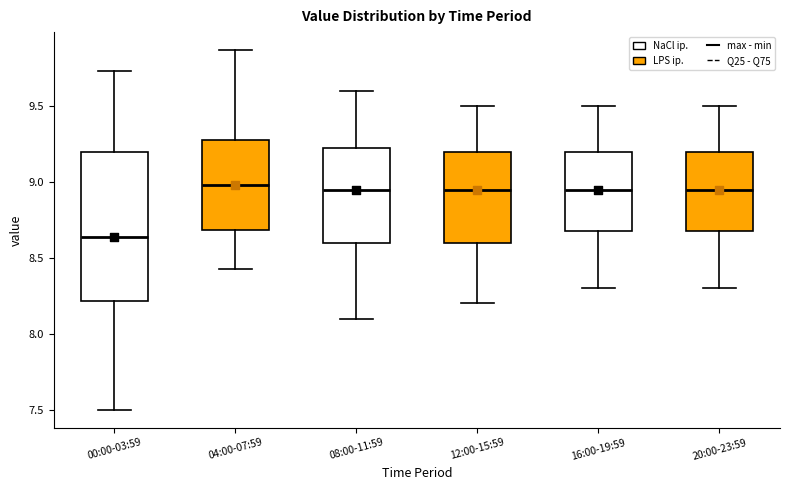

Which box is the tallest, from its lower edge to its upper edge?

00:00-03:59